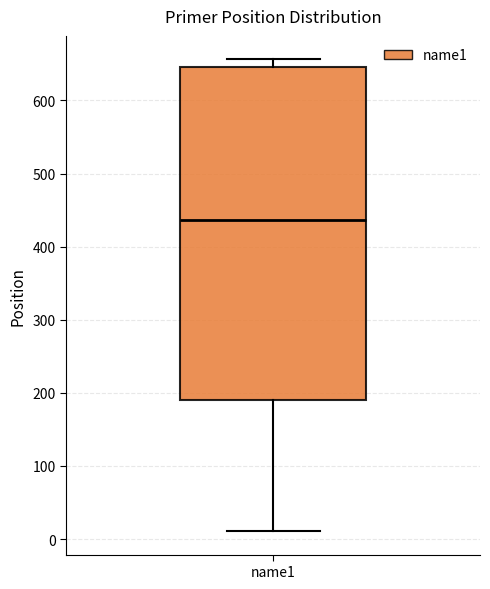

Transcribe this box plot: give where the median line is, the range the box spans, and where the two whiskers end, as read against the y-axis. The values are not printed on the chart, so give them approximately, as read against the axis.

median 440, box 190 to 650, whiskers 10 to 660